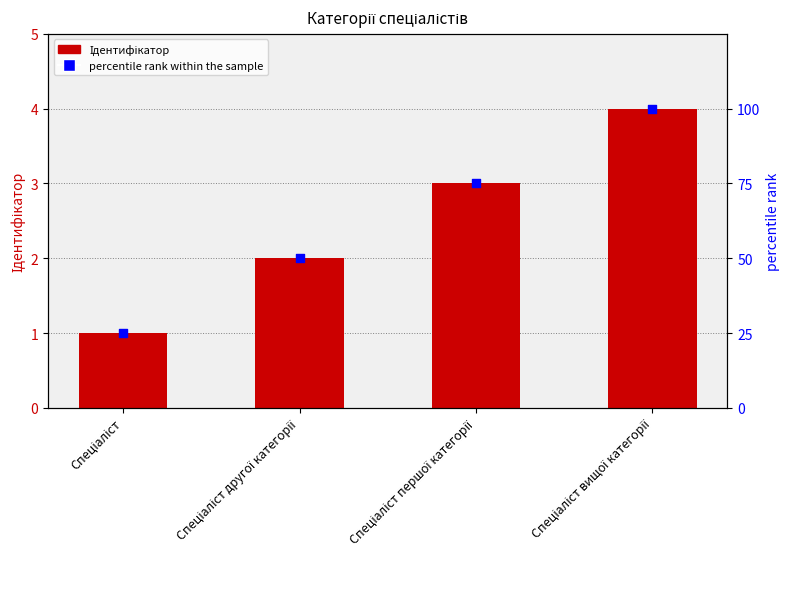

What is the total value across all series at Спеціаліст першої категорії?

78